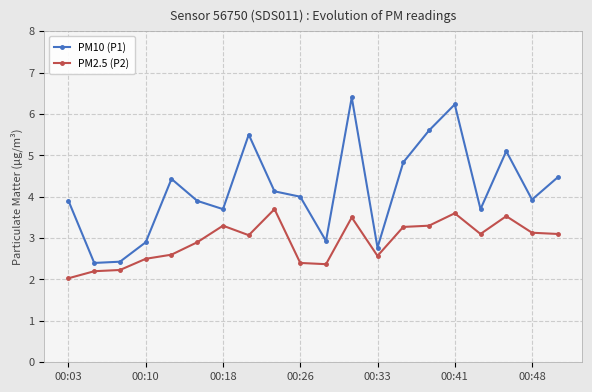

True or false: PM10 (P1) and PM2.5 (P2) cross at least once.

False